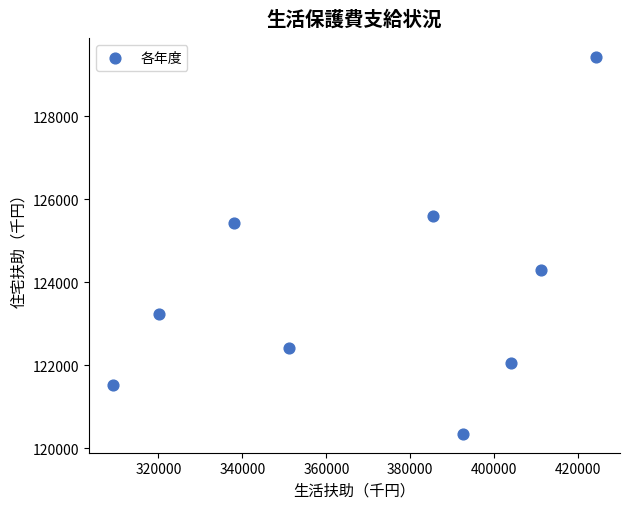

What is the average Y value?

123813